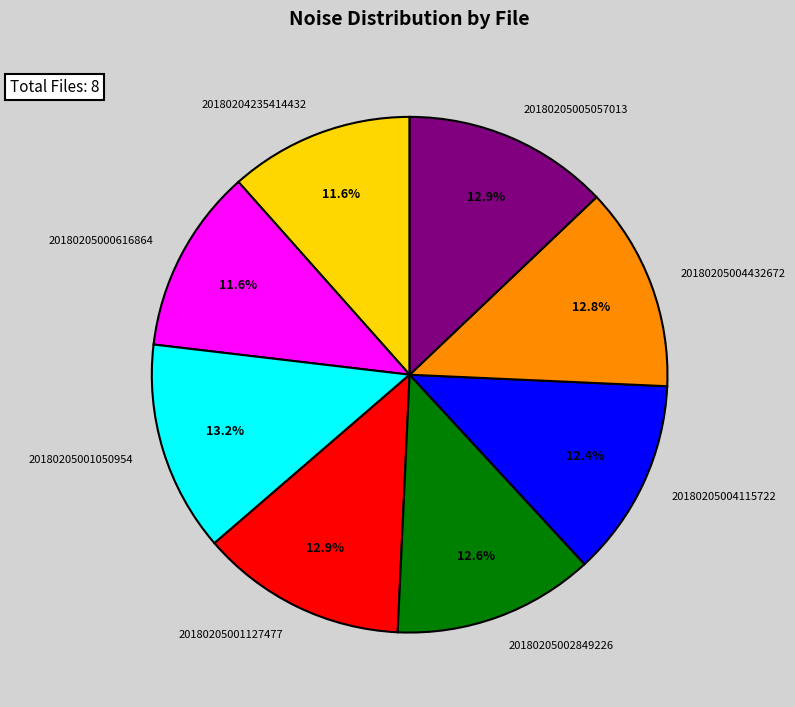

To the nearest percent, what portion does 20180205004432672 represent?

13%